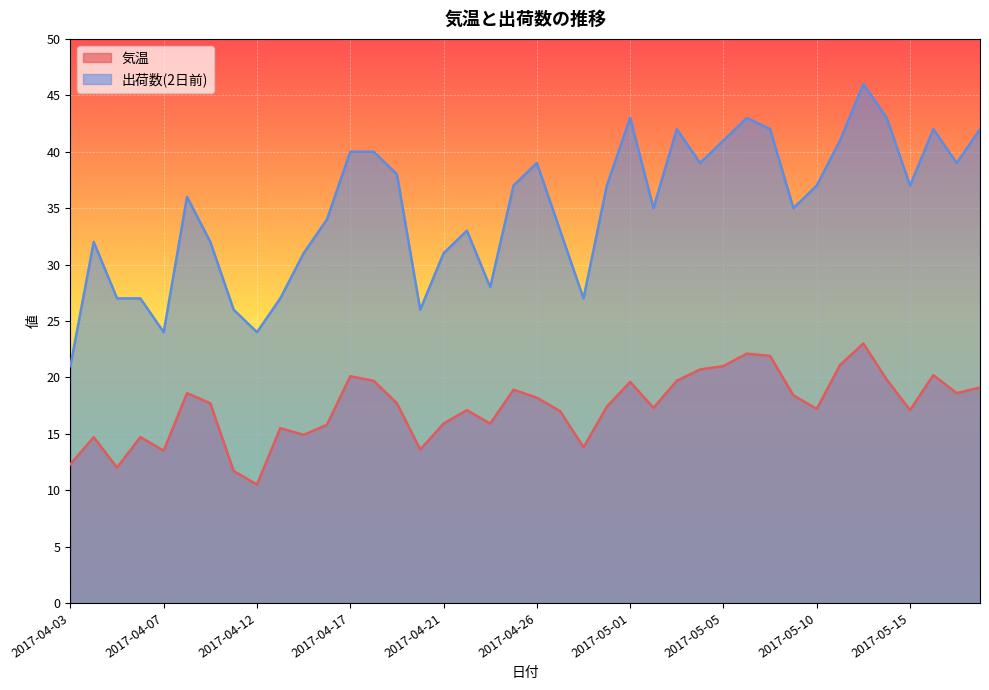

Which series has the widest spread of values?

出荷数(2日前)